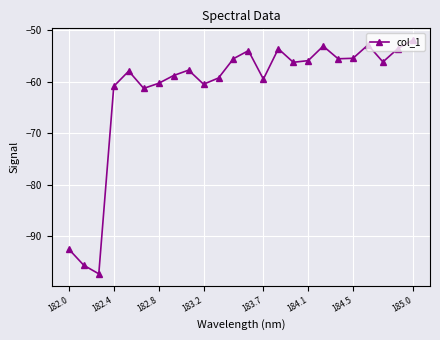

True or false: there are more than 1 points higher than both neighbors.

True